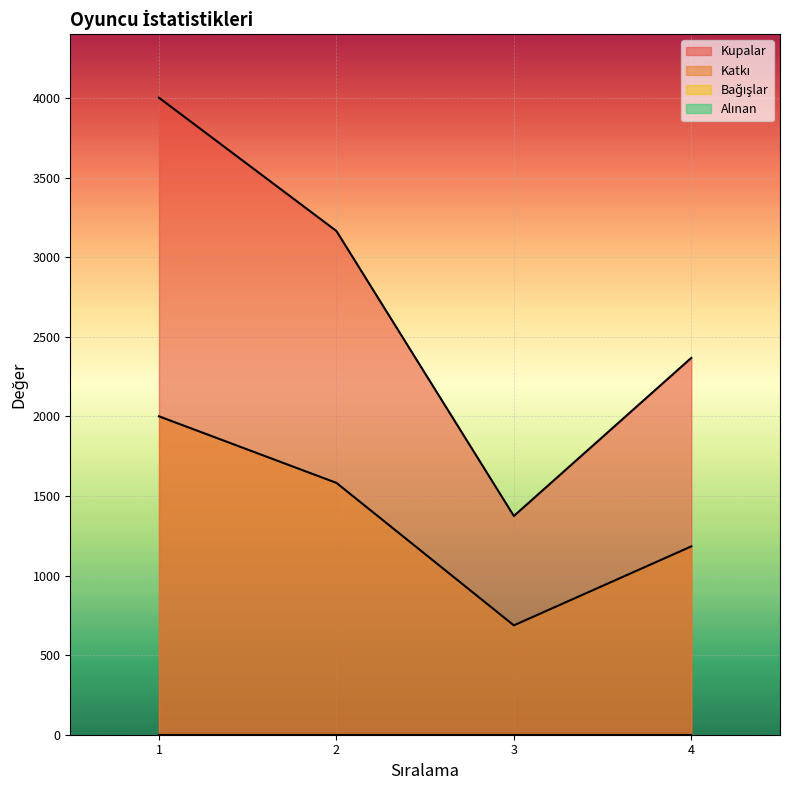

True or false: Katkı and Kupalar cross at least once.

False